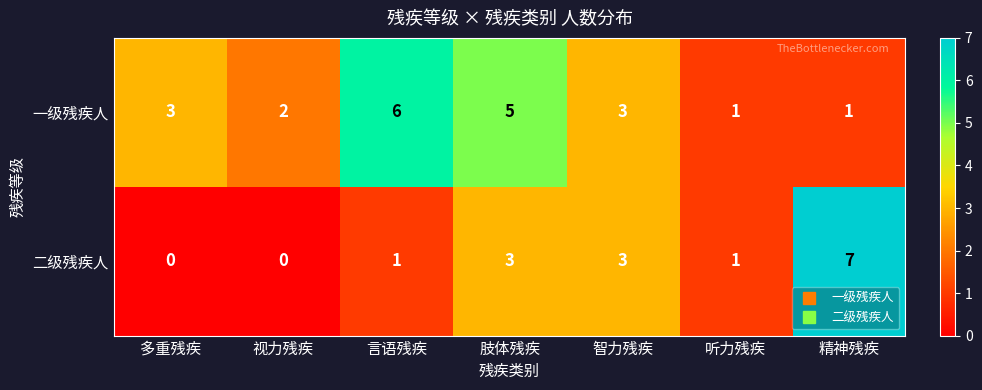

Reading left to right, extract all data points from this chart.

一级残疾人: 3	2	6	5	3	1	1
二级残疾人: 0	0	1	3	3	1	7